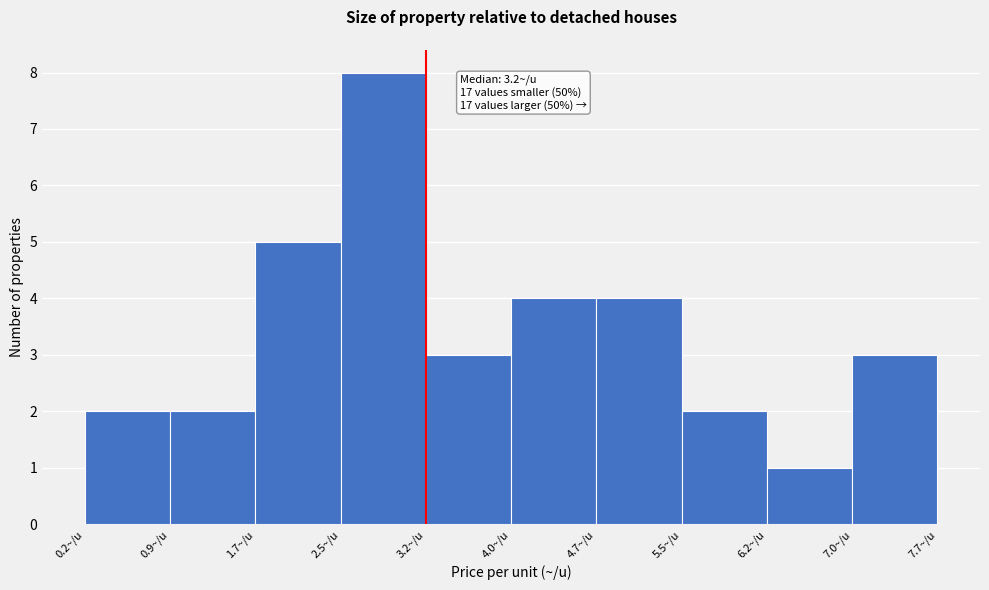

Which range on the x-axis has the tallest bar?

2.45 to 3.20